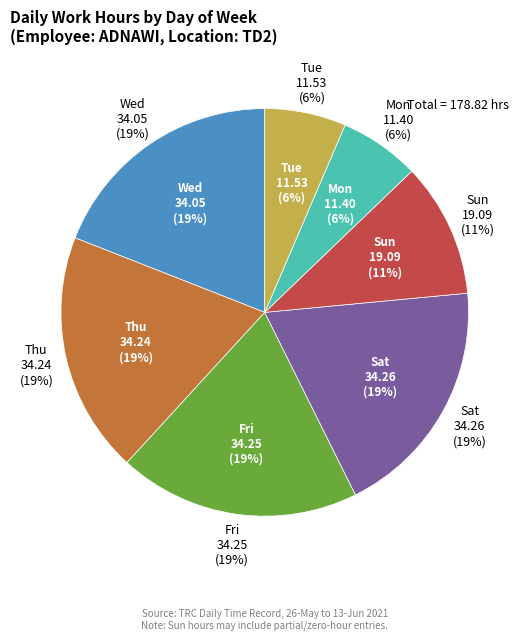

Does Sun account for over 50% of the chart?

No